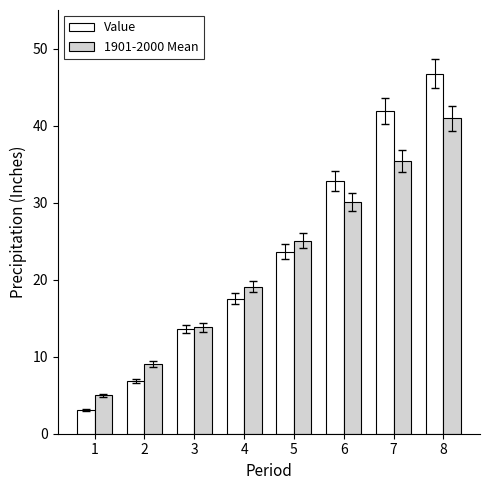

List the series in order of their peak value, lowest first.

1901-2000 Mean, Value